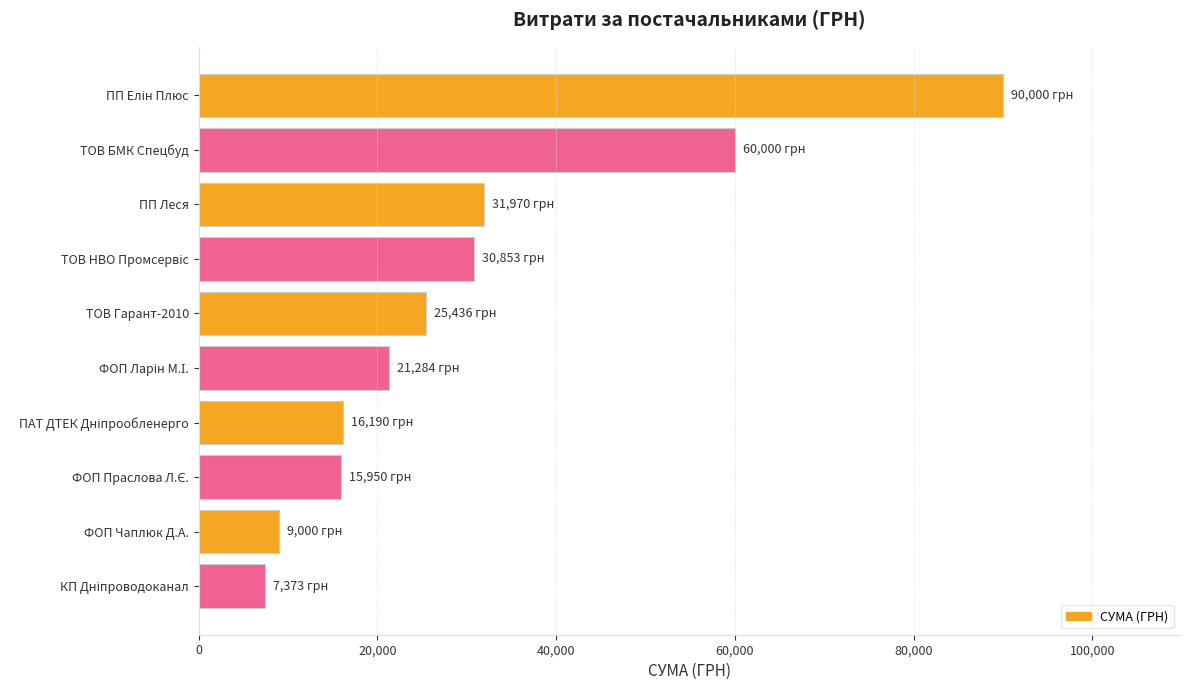

What is the value of the 8th bar from the top?

15950.0